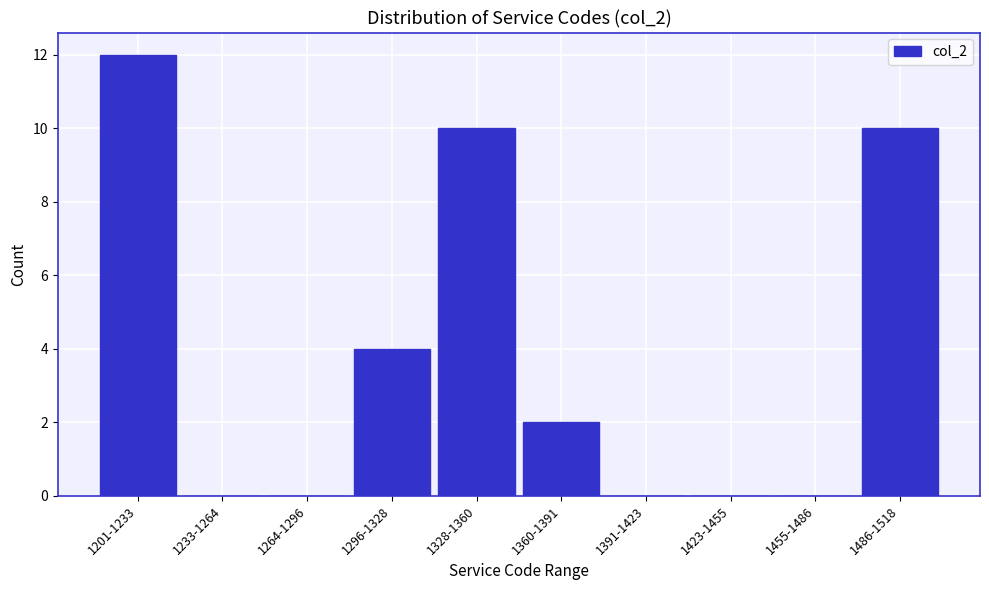

Reading left to right, what are all the values shown in this chart?

1201-1233=12	1233-1264=0	1264-1296=0	1296-1328=4	1328-1360=10	1360-1391=2	1391-1423=0	1423-1455=0	1455-1486=0	1486-1518=10